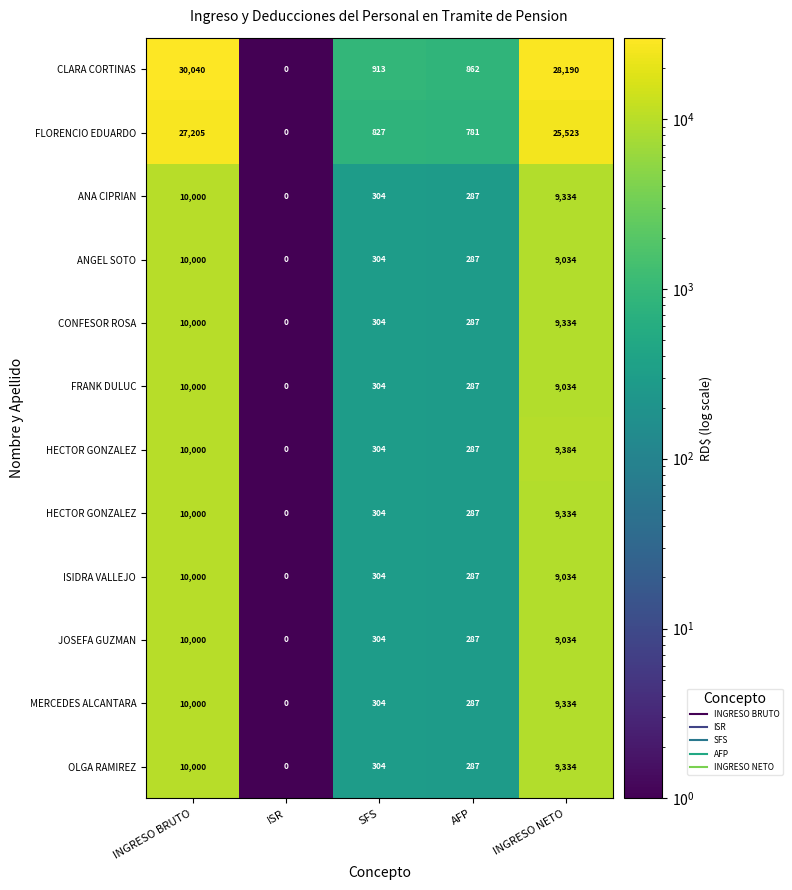

What is the greatest value displayed?

30040.4